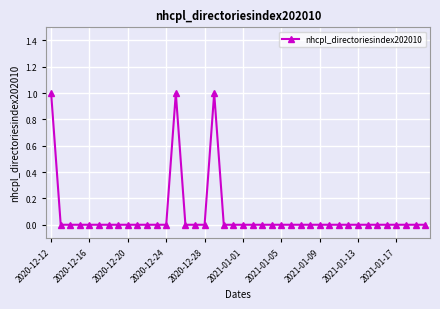

True or false: there are more than 0 points higher than both neighbors.

True